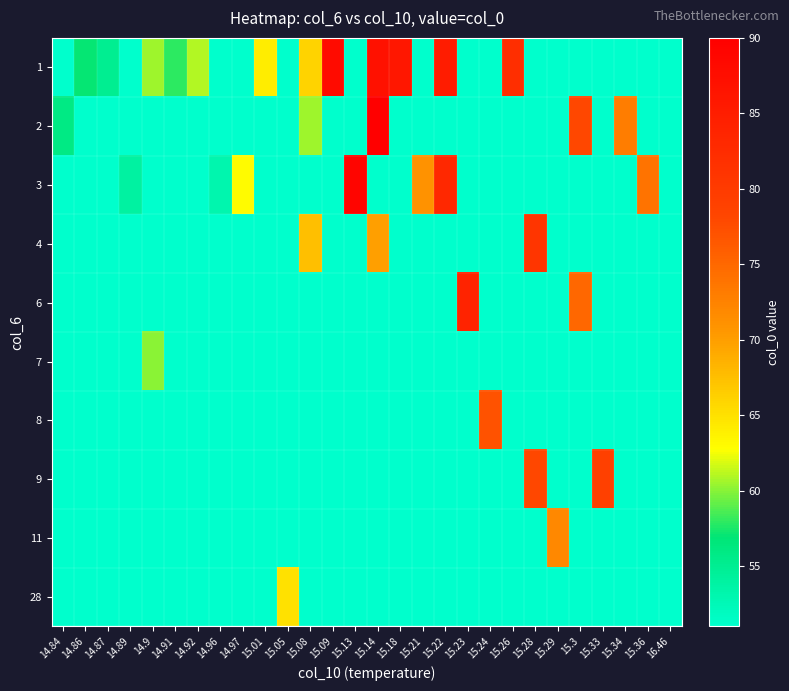

Reading right to left, extract all data points from this chart.

1: 16.46=0.0	15.36=0.0	15.34=0.0	15.33=0.0	15.3=0.0	15.29=0.0	15.28=0.0	15.26=82.0	15.24=0.0	15.23=0.0	15.22=85.0	15.21=0.0	15.18=86.0	15.14=87.0	15.13=0.0	15.09=88.0	15.08=66.0	15.05=0.0	15.01=64.0	14.97=0.0	14.96=0.0	14.92=61.0	14.91=58.0	14.9=60.5	14.89=0.0	14.87=55.0	14.86=57.0	14.84=0.0
2: 16.46=51.0	15.36=0.0	15.34=73.0	15.33=0.0	15.3=78.0	15.29=0.0	15.28=0.0	15.26=0.0	15.24=0.0	15.23=0.0	15.22=0.0	15.21=0.0	15.18=0.0	15.14=90.0	15.13=0.0	15.09=0.0	15.08=60.5	15.05=0.0	15.01=0.0	14.97=0.0	14.96=0.0	14.92=0.0	14.91=0.0	14.9=0.0	14.89=0.0	14.87=0.0	14.86=0.0	14.84=56.0
3: 16.46=0.0	15.36=74.0	15.34=0.0	15.33=0.0	15.3=0.0	15.29=0.0	15.28=0.0	15.26=0.0	15.24=0.0	15.23=0.0	15.22=83.0	15.21=71.0	15.18=0.0	15.14=0.0	15.13=89.0	15.09=0.0	15.08=0.0	15.05=0.0	15.01=0.0	14.97=63.0	14.96=53.0	14.92=0.0	14.91=0.0	14.9=0.0	14.89=54.0	14.87=0.0	14.86=0.0	14.84=0.0
4: 16.46=0.0	15.36=0.0	15.34=0.0	15.33=0.0	15.3=0.0	15.29=0.0	15.28=81.0	15.26=0.0	15.24=0.0	15.23=0.0	15.22=0.0	15.21=0.0	15.18=0.0	15.14=70.0	15.13=0.0	15.09=0.0	15.08=67.5	15.05=0.0	15.01=0.0	14.97=0.0	14.96=0.0	14.92=0.0	14.91=0.0	14.9=0.0	14.89=0.0	14.87=0.0	14.86=0.0	14.84=0.0
6: 16.46=0.0	15.36=0.0	15.34=0.0	15.33=0.0	15.3=75.0	15.29=0.0	15.28=0.0	15.26=0.0	15.24=0.0	15.23=84.0	15.22=0.0	15.21=0.0	15.18=0.0	15.14=0.0	15.13=0.0	15.09=0.0	15.08=0.0	15.05=0.0	15.01=0.0	14.97=0.0	14.96=0.0	14.92=0.0	14.91=0.0	14.9=0.0	14.89=0.0	14.87=0.0	14.86=0.0	14.84=0.0
7: 16.46=0.0	15.36=0.0	15.34=0.0	15.33=0.0	15.3=0.0	15.29=0.0	15.28=0.0	15.26=0.0	15.24=0.0	15.23=0.0	15.22=0.0	15.21=0.0	15.18=0.0	15.14=0.0	15.13=0.0	15.09=0.0	15.08=0.0	15.05=0.0	15.01=0.0	14.97=0.0	14.96=0.0	14.92=0.0	14.91=0.0	14.9=60.0	14.89=0.0	14.87=0.0	14.86=0.0	14.84=0.0
8: 16.46=0.0	15.36=0.0	15.34=0.0	15.33=0.0	15.3=0.0	15.29=0.0	15.28=0.0	15.26=0.0	15.24=77.0	15.23=0.0	15.22=0.0	15.21=0.0	15.18=0.0	15.14=0.0	15.13=0.0	15.09=0.0	15.08=0.0	15.05=0.0	15.01=0.0	14.97=0.0	14.96=0.0	14.92=0.0	14.91=0.0	14.9=0.0	14.89=0.0	14.87=0.0	14.86=0.0	14.84=0.0
9: 16.46=0.0	15.36=0.0	15.34=0.0	15.33=79.0	15.3=0.0	15.29=0.0	15.28=78.0	15.26=0.0	15.24=0.0	15.23=0.0	15.22=0.0	15.21=0.0	15.18=0.0	15.14=0.0	15.13=0.0	15.09=0.0	15.08=0.0	15.05=0.0	15.01=0.0	14.97=0.0	14.96=0.0	14.92=0.0	14.91=0.0	14.9=0.0	14.89=0.0	14.87=0.0	14.86=0.0	14.84=0.0
11: 16.46=0.0	15.36=0.0	15.34=0.0	15.33=0.0	15.3=0.0	15.29=72.0	15.28=0.0	15.26=0.0	15.24=0.0	15.23=0.0	15.22=0.0	15.21=0.0	15.18=0.0	15.14=0.0	15.13=0.0	15.09=0.0	15.08=0.0	15.05=0.0	15.01=0.0	14.97=0.0	14.96=0.0	14.92=0.0	14.91=0.0	14.9=0.0	14.89=0.0	14.87=0.0	14.86=0.0	14.84=0.0
28: 16.46=0.0	15.36=0.0	15.34=0.0	15.33=0.0	15.3=0.0	15.29=0.0	15.28=0.0	15.26=0.0	15.24=0.0	15.23=0.0	15.22=0.0	15.21=0.0	15.18=0.0	15.14=0.0	15.13=0.0	15.09=0.0	15.08=0.0	15.05=65.0	15.01=0.0	14.97=0.0	14.96=0.0	14.92=0.0	14.91=0.0	14.9=0.0	14.89=0.0	14.87=0.0	14.86=0.0	14.84=0.0